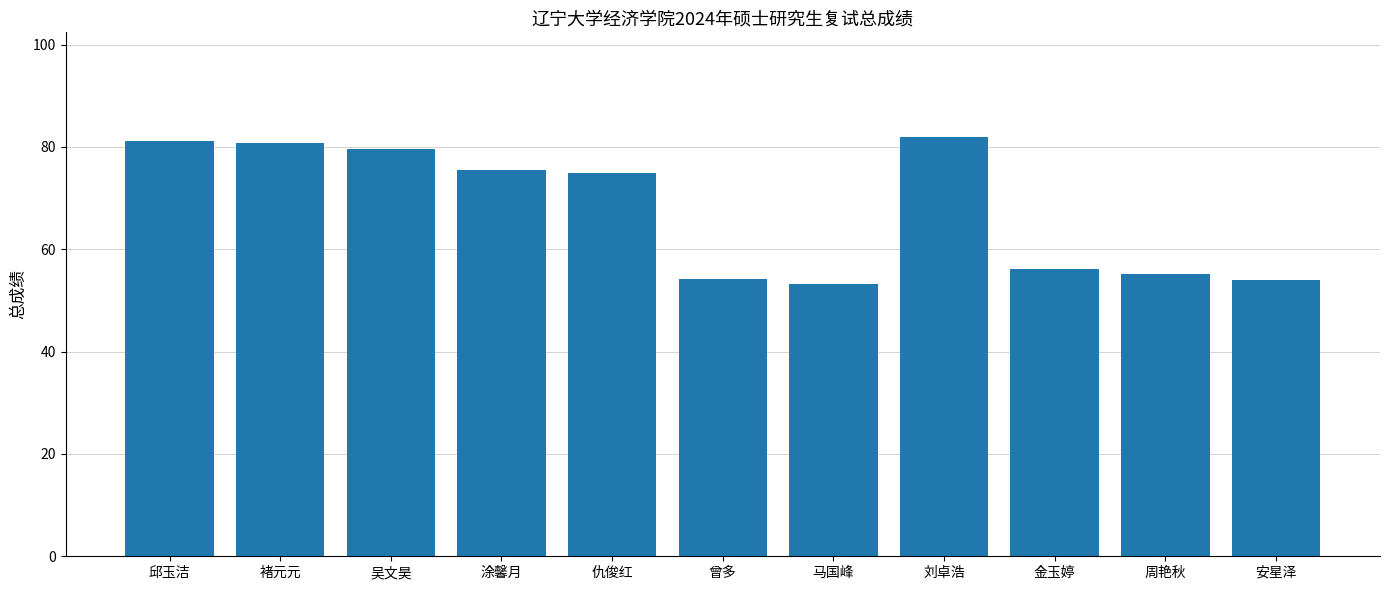

What is the minimum value shown in the chart?

53.2